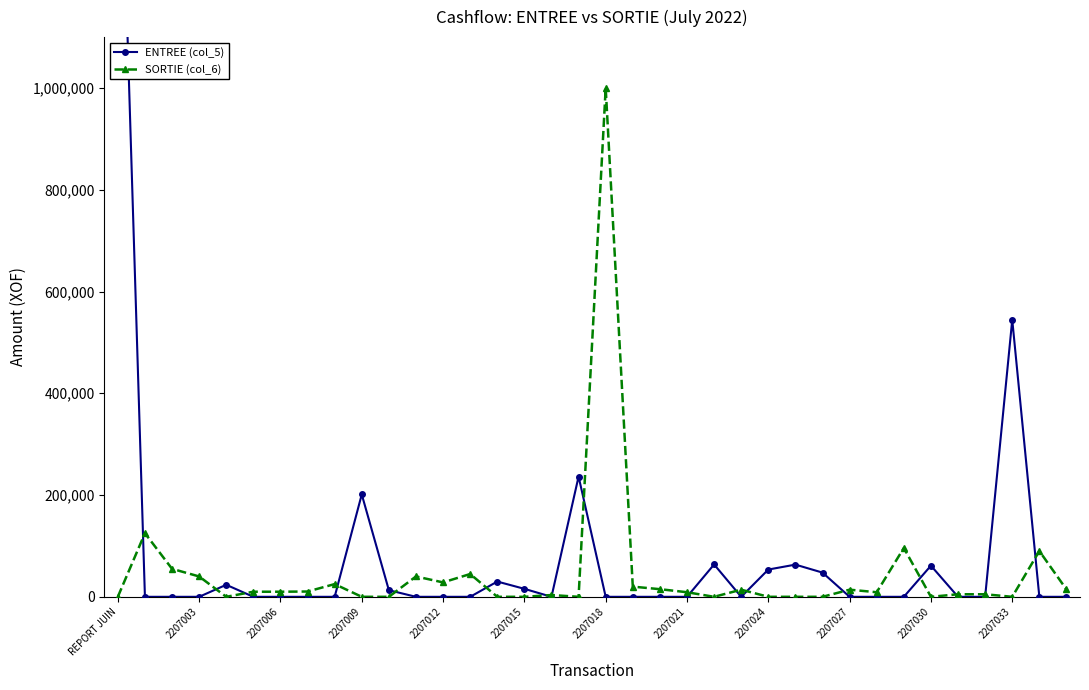

What is the average value of the SORTIE (col_6) series?

46765